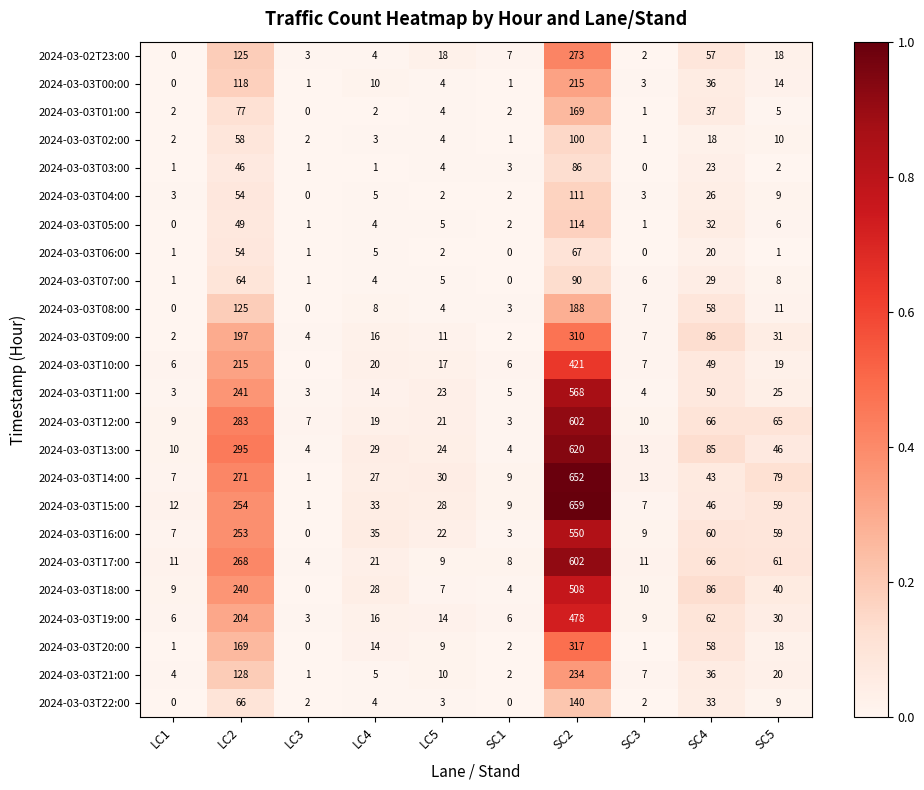

At which category is the sum across all series the highest?

SC2